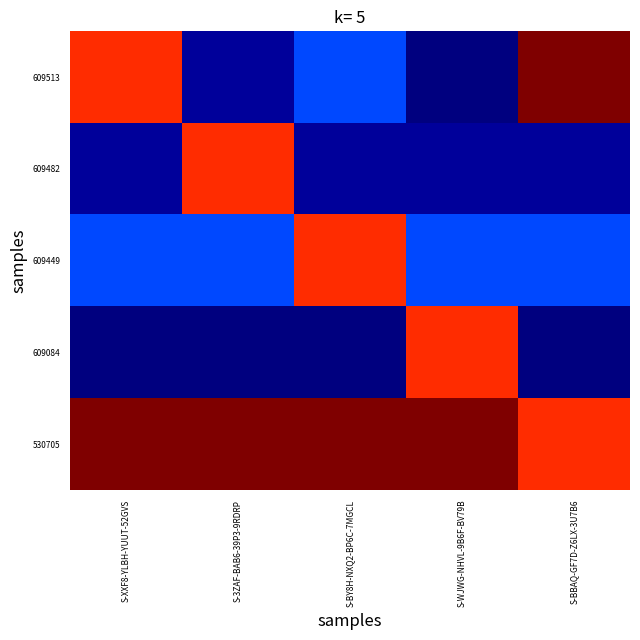

What is the maximum value shown in the chart?

1.0